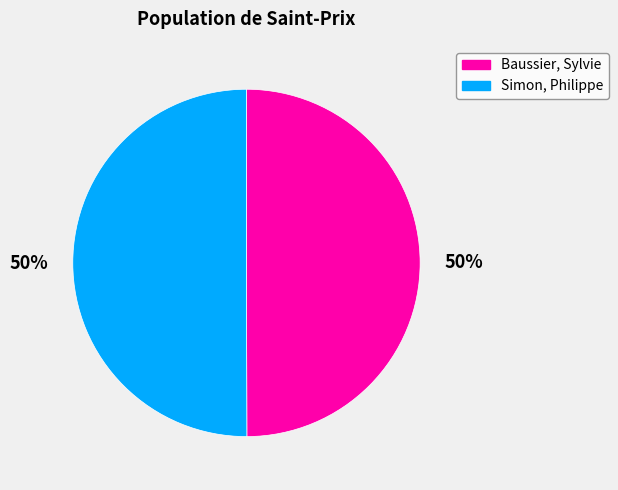

Is it true that Baussier, Sylvie is 60% of the pie?

False